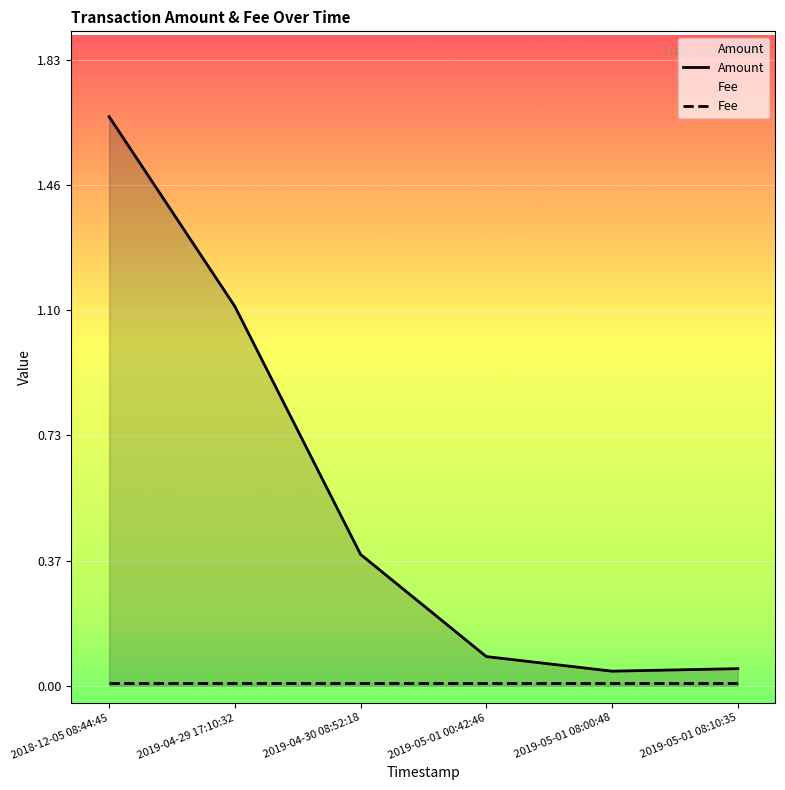

Reading left to right, extract all data points from this chart.

Amount: 2018-12-05 08:44:45=1.7	2019-04-29 17:10:32=1.1	2019-04-30 08:52:18=0.4	2019-05-01 00:42:46=0.1	2019-05-01 08:00:48=0.0	2019-05-01 08:10:35=0.1
Fee: 2018-12-05 08:44:45=0.0	2019-04-29 17:10:32=0.0	2019-04-30 08:52:18=0.0	2019-05-01 00:42:46=0.0	2019-05-01 08:00:48=0.0	2019-05-01 08:10:35=0.0